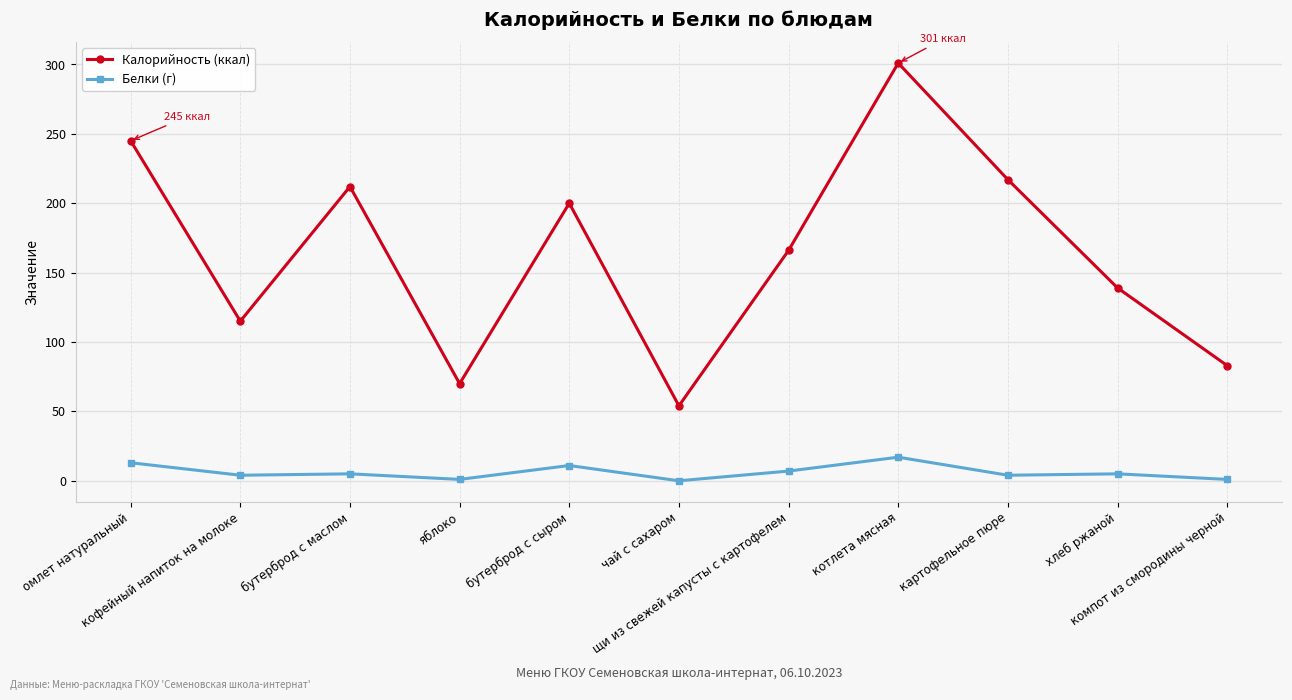

Rank the series by their maximum value, from lowest to highest.

Белки (г), Калорийность (ккал)